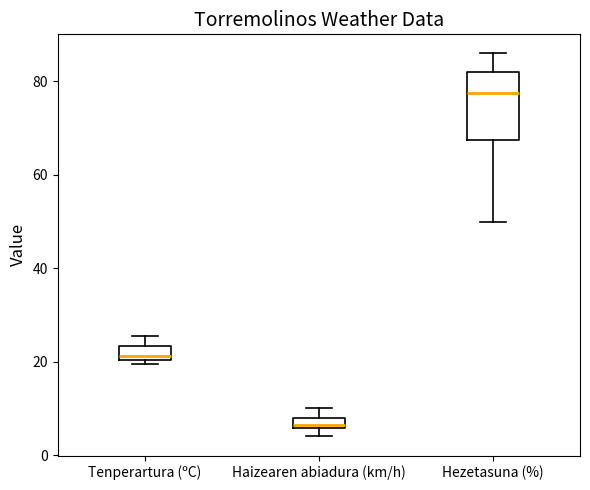

Where is the lower edge of the box for Haizearen abiadura (km/h) on the y-axis? The values are not printed on the chart, so give them approximately, as read against the axis.

6